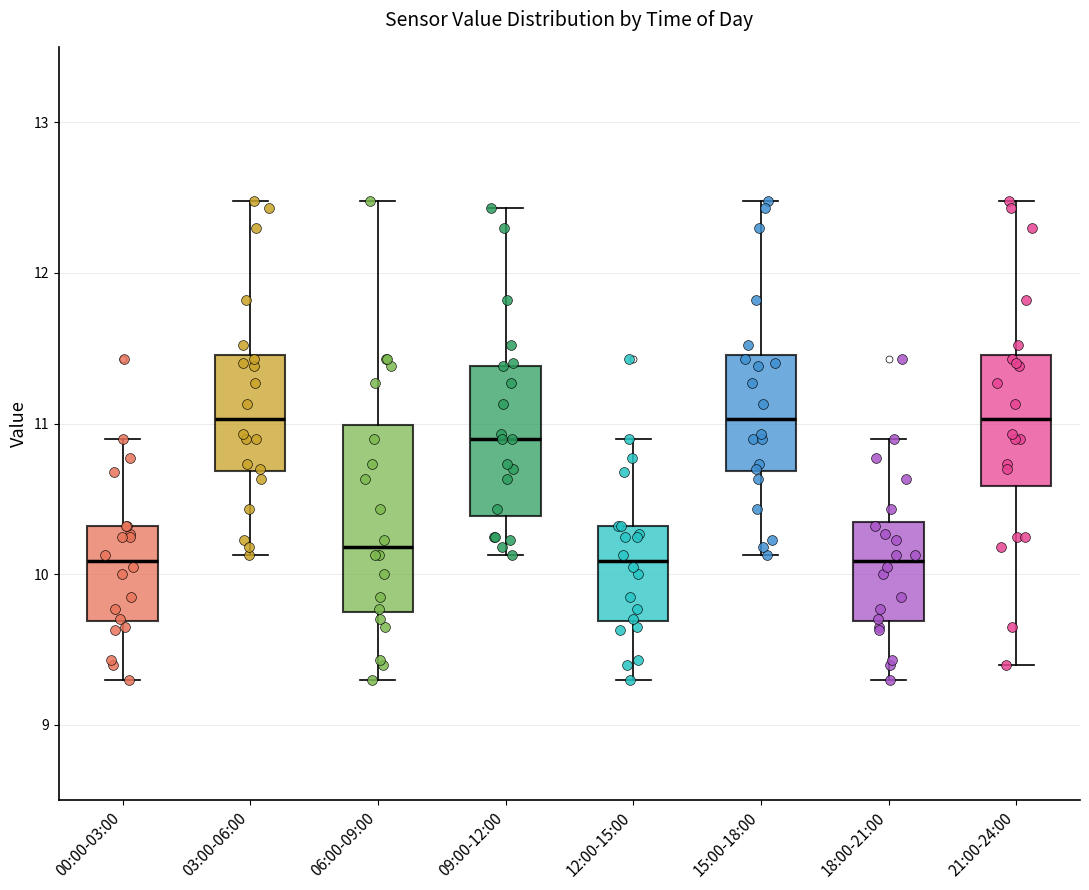

Reading left to right, transcribe this box plot: for each box, give where its median line is, the range the box spans, and where its two whiskers end, as read against the y-axis. The values are not printed on the chart, so give them approximately, as read against the axis.

00:00-03:00: median 10.1, box 9.7 to 10.3, whiskers 9.3 to 10.9
03:00-06:00: median 11.0, box 10.7 to 11.5, whiskers 10.1 to 12.5
06:00-09:00: median 10.2, box 9.8 to 11.0, whiskers 9.3 to 12.5
09:00-12:00: median 10.9, box 10.4 to 11.4, whiskers 10.1 to 12.4
12:00-15:00: median 10.1, box 9.7 to 10.3, whiskers 9.3 to 10.9
15:00-18:00: median 11.0, box 10.7 to 11.5, whiskers 10.1 to 12.5
18:00-21:00: median 10.1, box 9.7 to 10.3, whiskers 9.3 to 10.9
21:00-24:00: median 11.0, box 10.6 to 11.5, whiskers 9.4 to 12.5